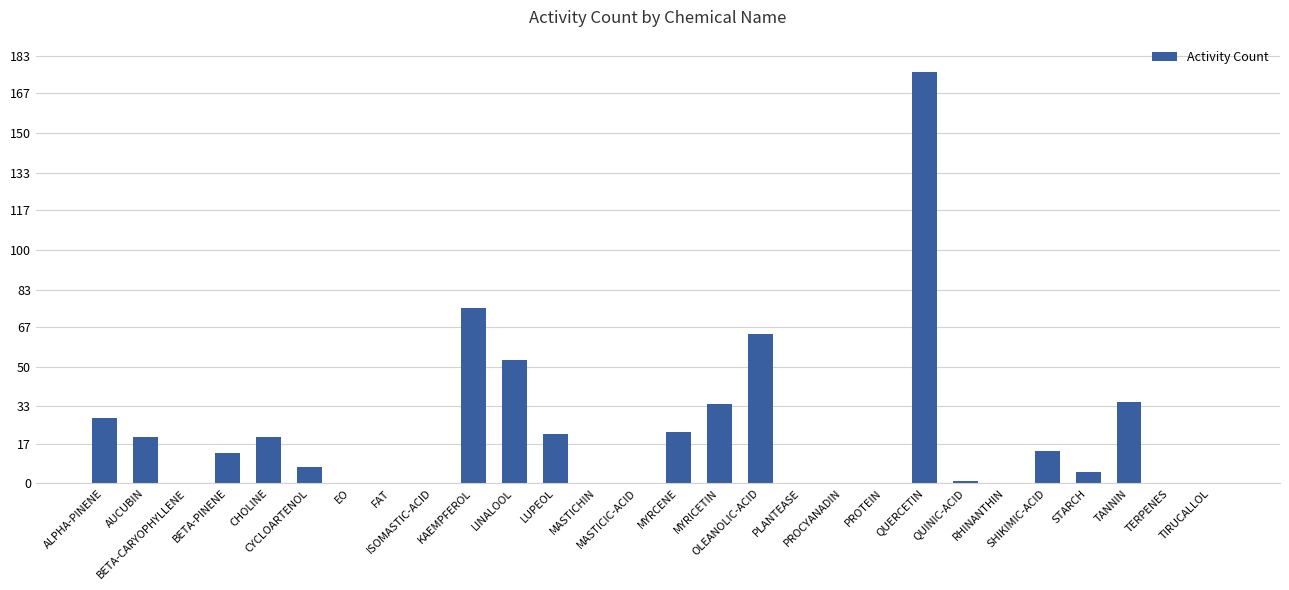

Reading left to right, list all the values displayed in this chart.

ALPHA-PINENE=28	AUCUBIN=20	BETA-CARYOPHYLLENE=0	BETA-PINENE=13	CHOLINE=20	CYCLOARTENOL=7	EO=0	FAT=0	ISOMASTIC-ACID=0	KAEMPFEROL=75	LINALOOL=53	LUPEOL=21	MASTICHIN=0	MASTICIC-ACID=0	MYRCENE=22	MYRICETIN=34	OLEANOLIC-ACID=64	PLANTEASE=0	PROCYANADIN=0	PROTEIN=0	QUERCETIN=176	QUINIC-ACID=1	RHINANTHIN=0	SHIKIMIC-ACID=14	STARCH=5	TANNIN=35	TERPENES=0	TIRUCALLOL=0